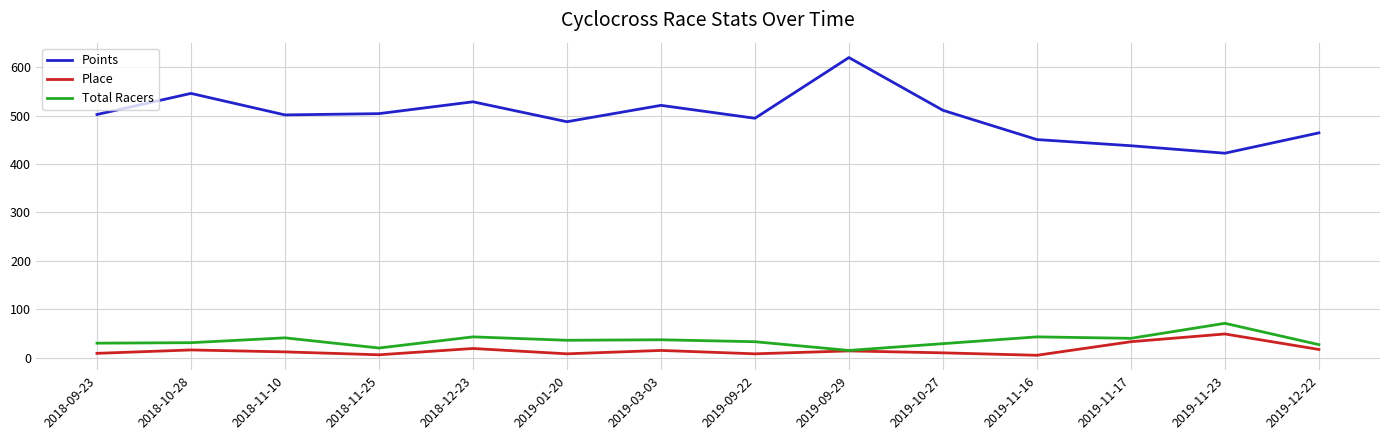

Which series changed the most between 2018-12-23 and 2019-09-22?

Points